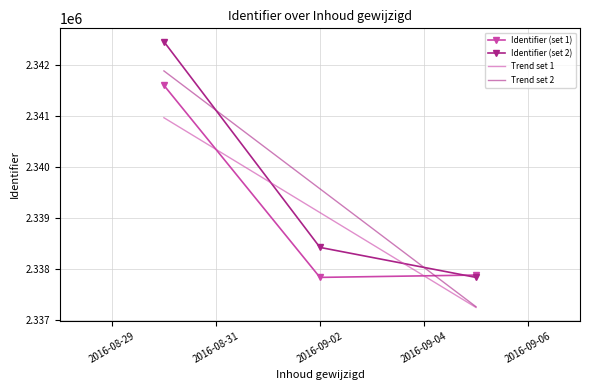

List the series in order of their peak value, highest first.

Identifier (set 2), Trend set 2, Identifier (set 1), Trend set 1